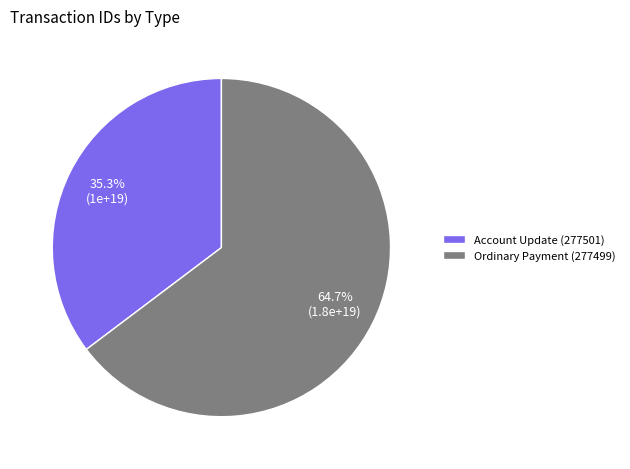

To the nearest percent, what is the difference between the largest and smallest slice percentages?

29%